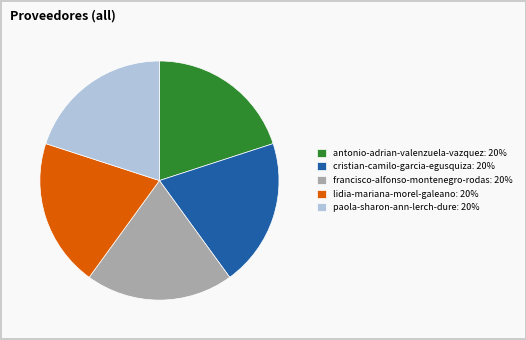

How many segments does this pie chart have?

5